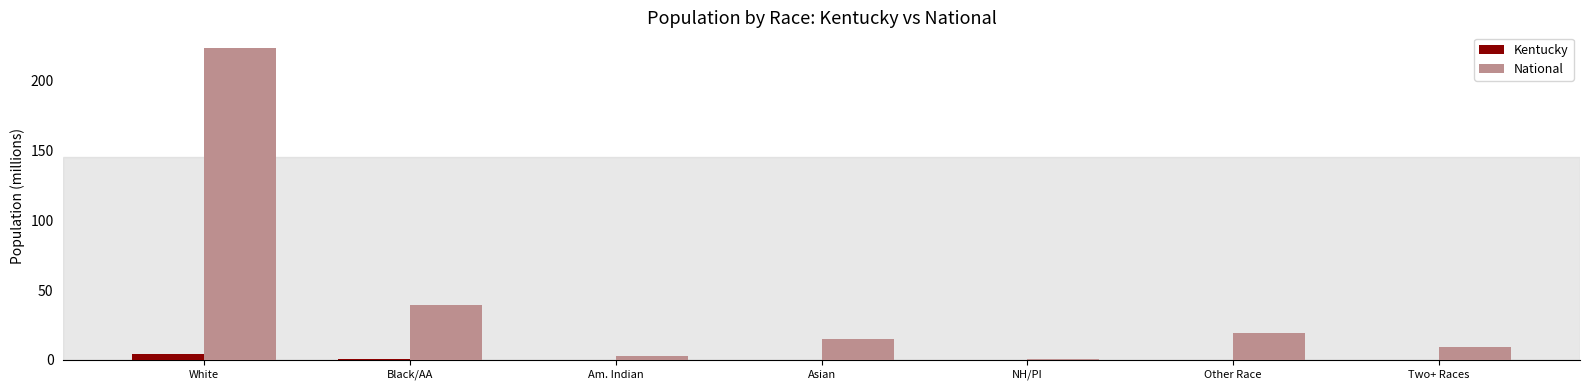

The value of National at Am. Indian is 2.9. True or false?

True